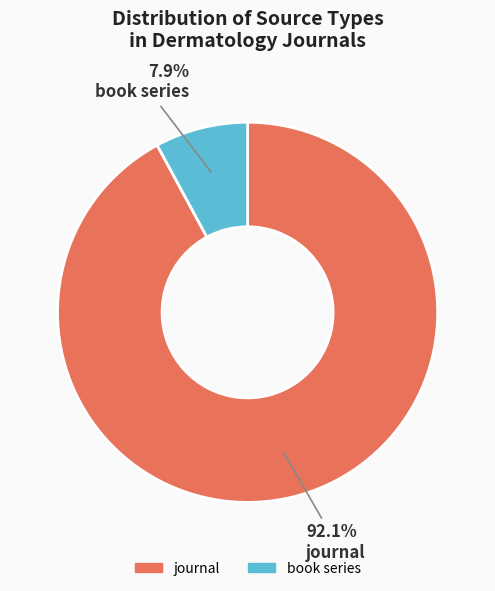

What is the ratio of the value at journal to the value at book series?

11.7